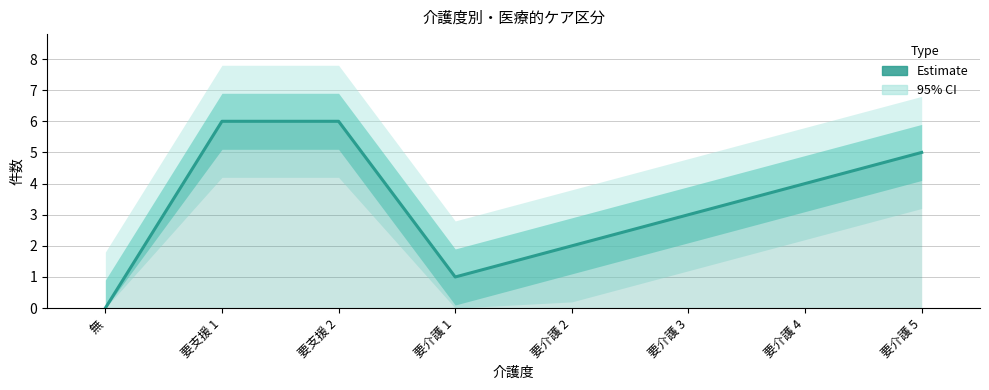

What position from the left is 要介護 3?

6